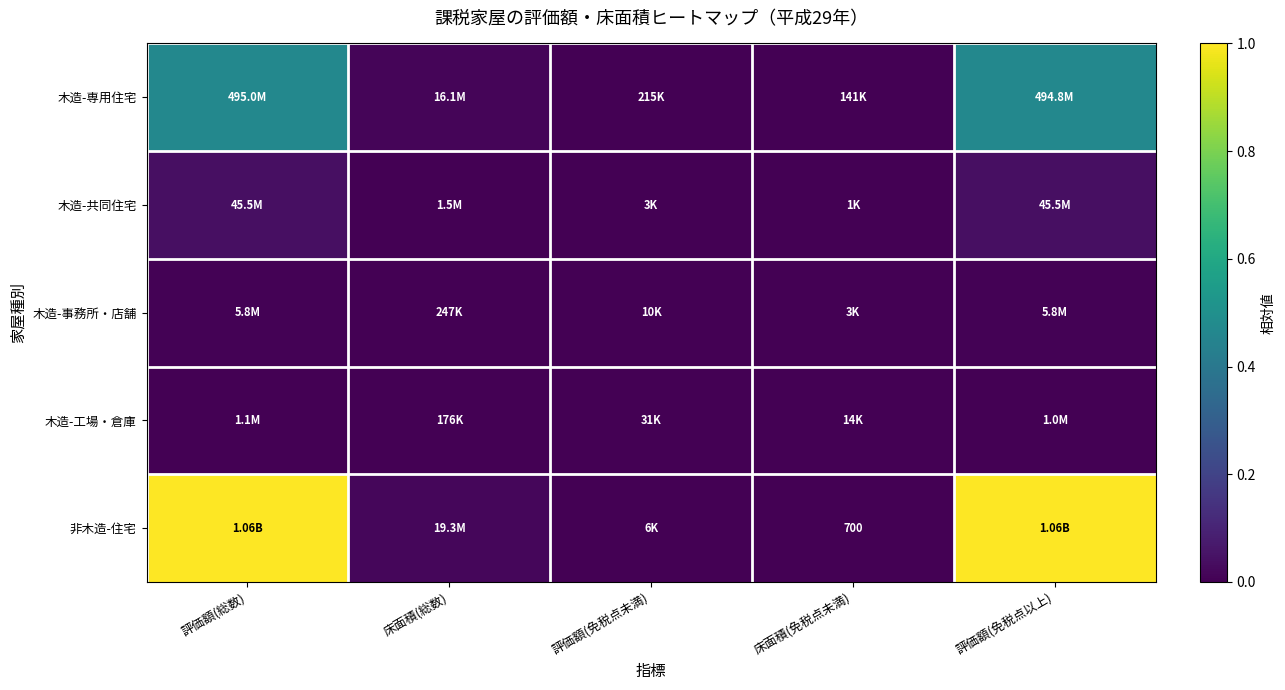

Between 評価額(総数) and 評価額(免税点未満), which series saw the biggest shift?

非木造-住宅